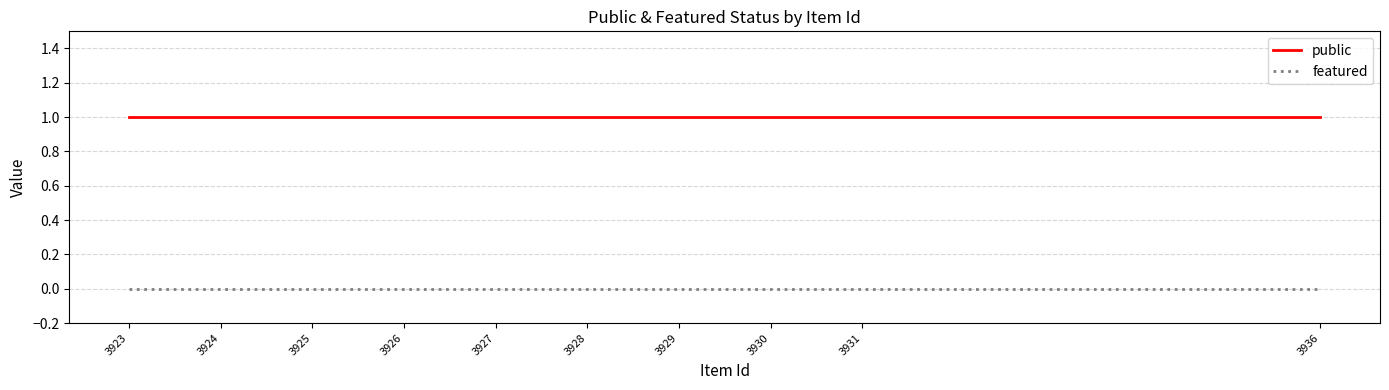

What are all the series names shown in the legend?

public, featured